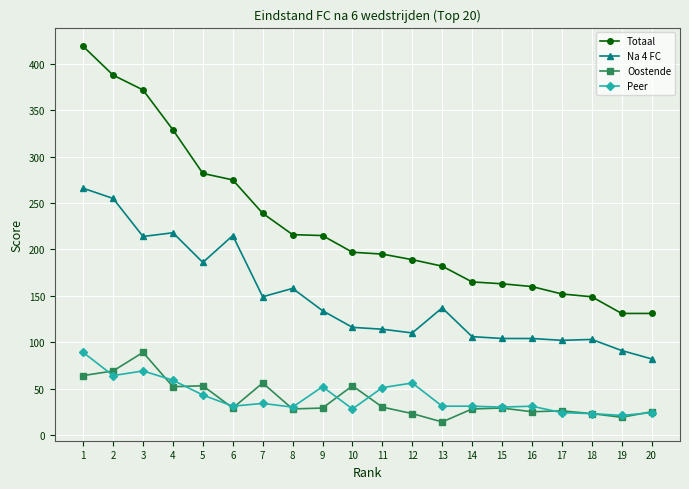

The value of Peer at 16 is 48. True or false?

False